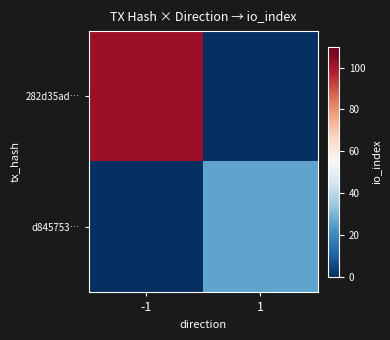

How many data points does each series have?

2